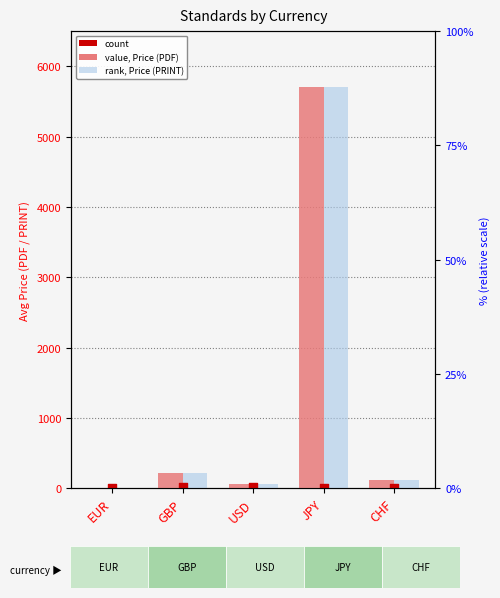

Which series has the widest spread of Y values?

value, Price (PDF)